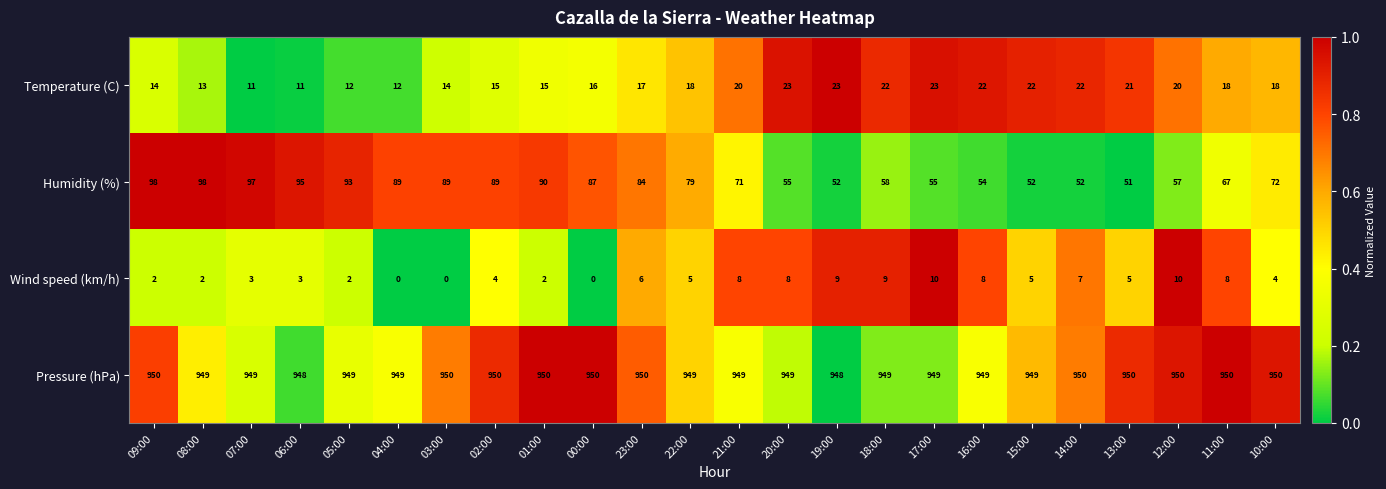

Where does the Humidity (%) series first go above 79?

09:00